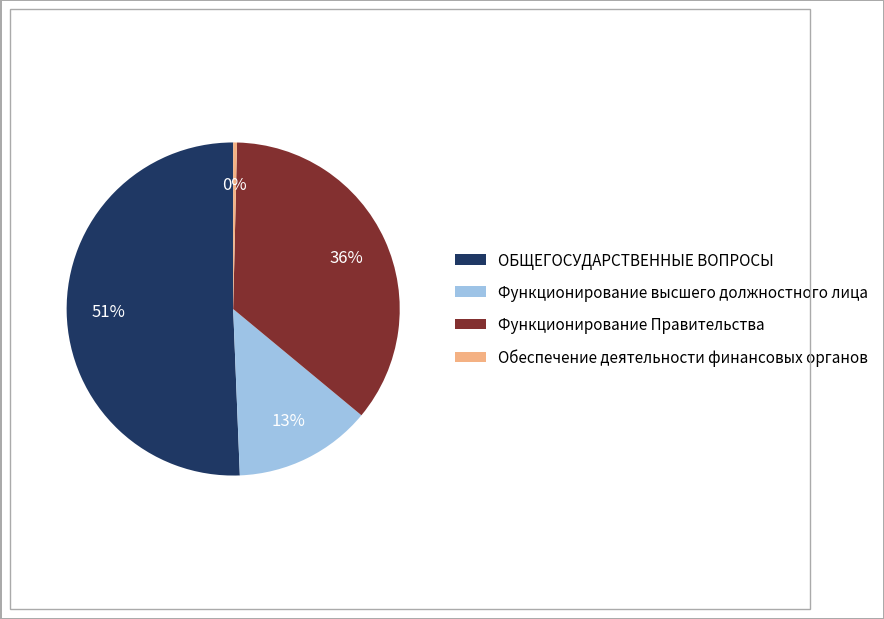

Does Функционирование Правительства account for over 50% of the chart?

No